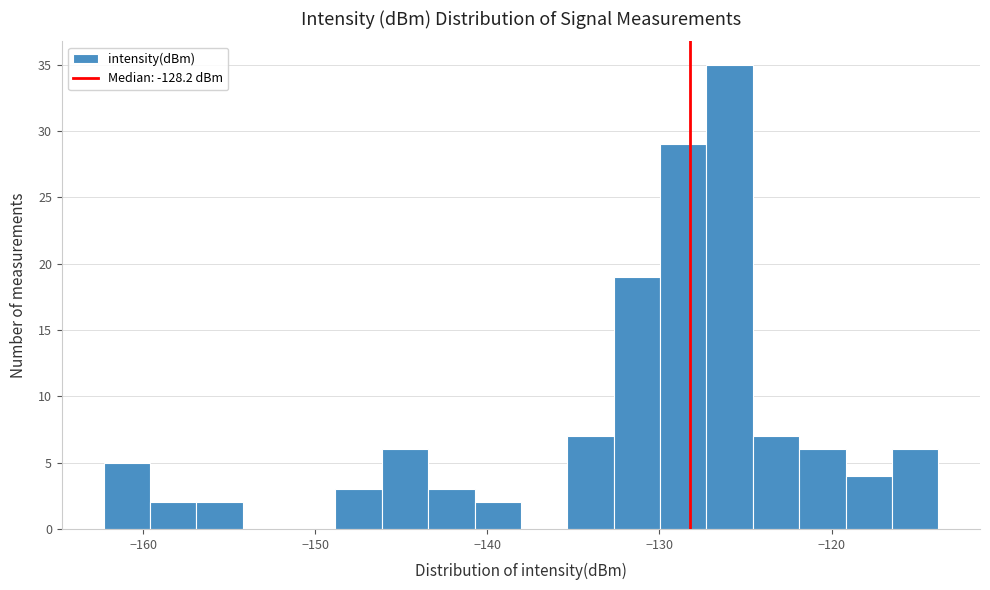

Read against the x-axis, roughly where is the centre of the tallest bar?

-126